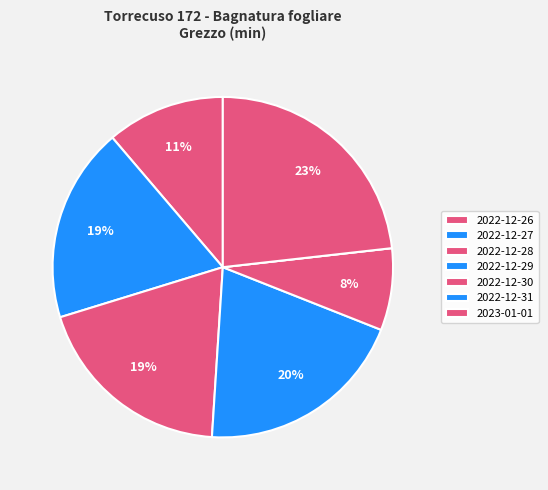

Count the number of slices in the pie.

7